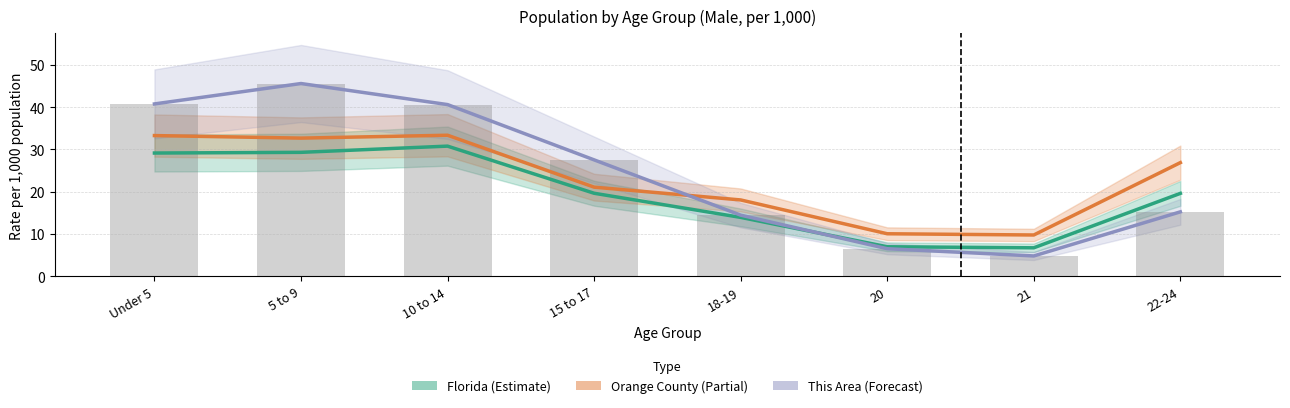

Which series has the largest total across all categories?

This Area (Forecast)